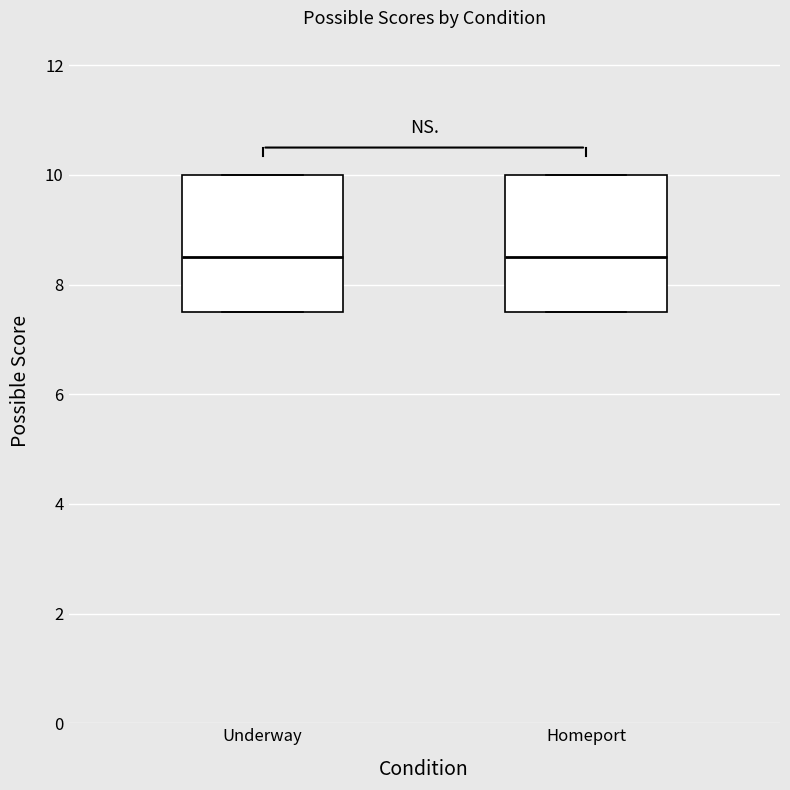

Reading left to right, read every box against the y-axis: the position of its median line, the range the box covers, and the ends of its whiskers. The values are not printed on the chart, so give them approximately, as read against the axis.

Underway: median 8.6, box 7.6 to 10.0, whiskers 7.6 to 10.0
Homeport: median 8.6, box 7.6 to 10.0, whiskers 7.6 to 10.0